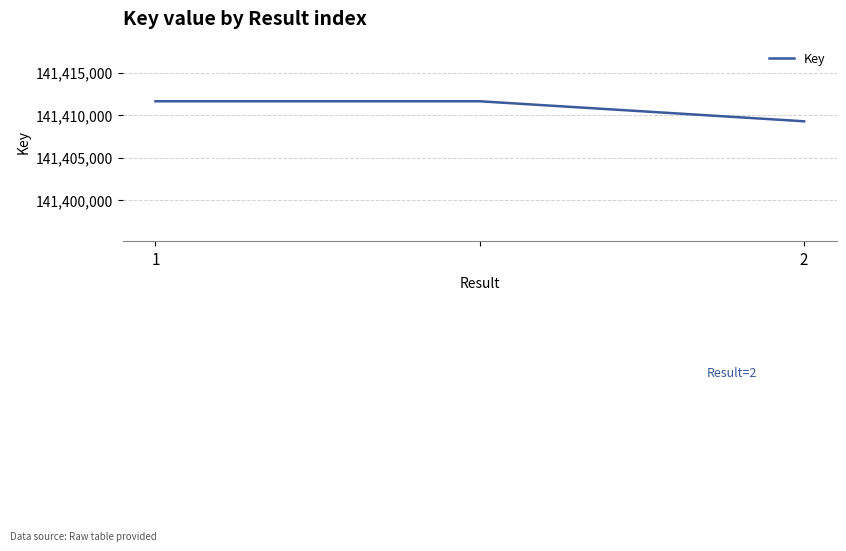

Count the number of categories in the chart.

3